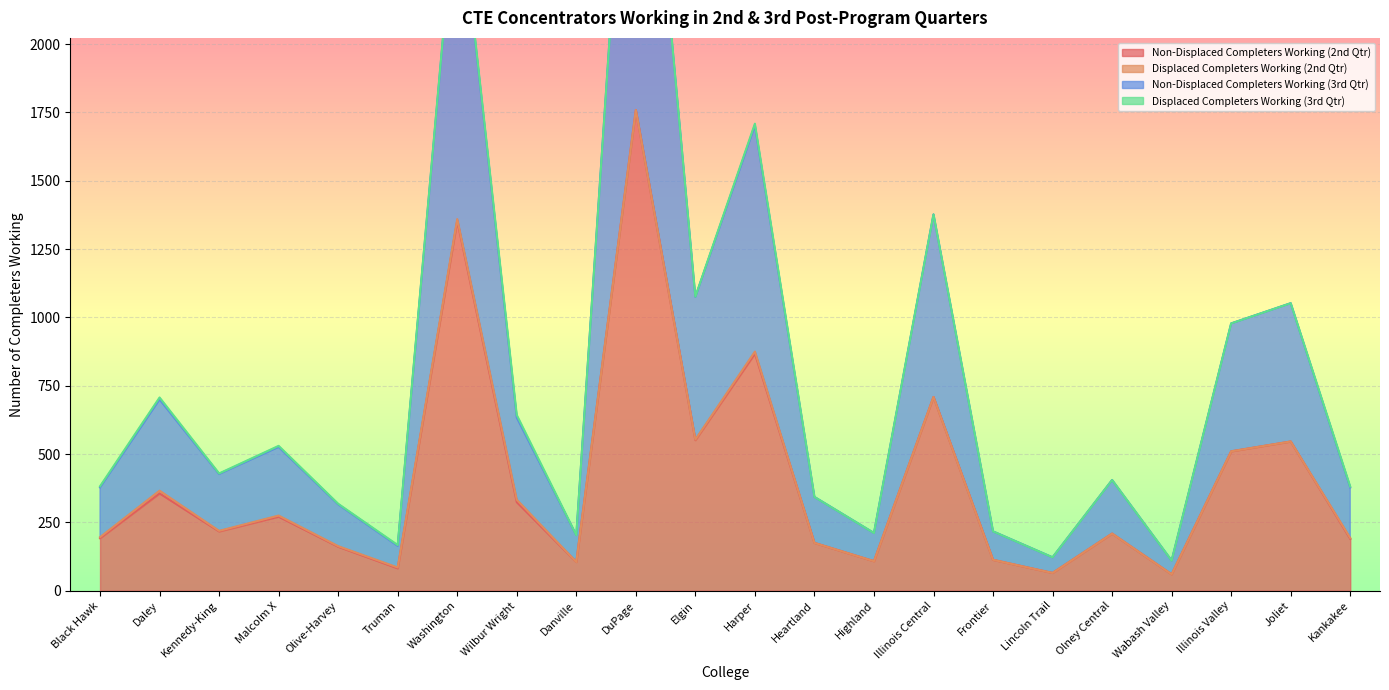

At which category is the sum across all series the highest?

DuPage